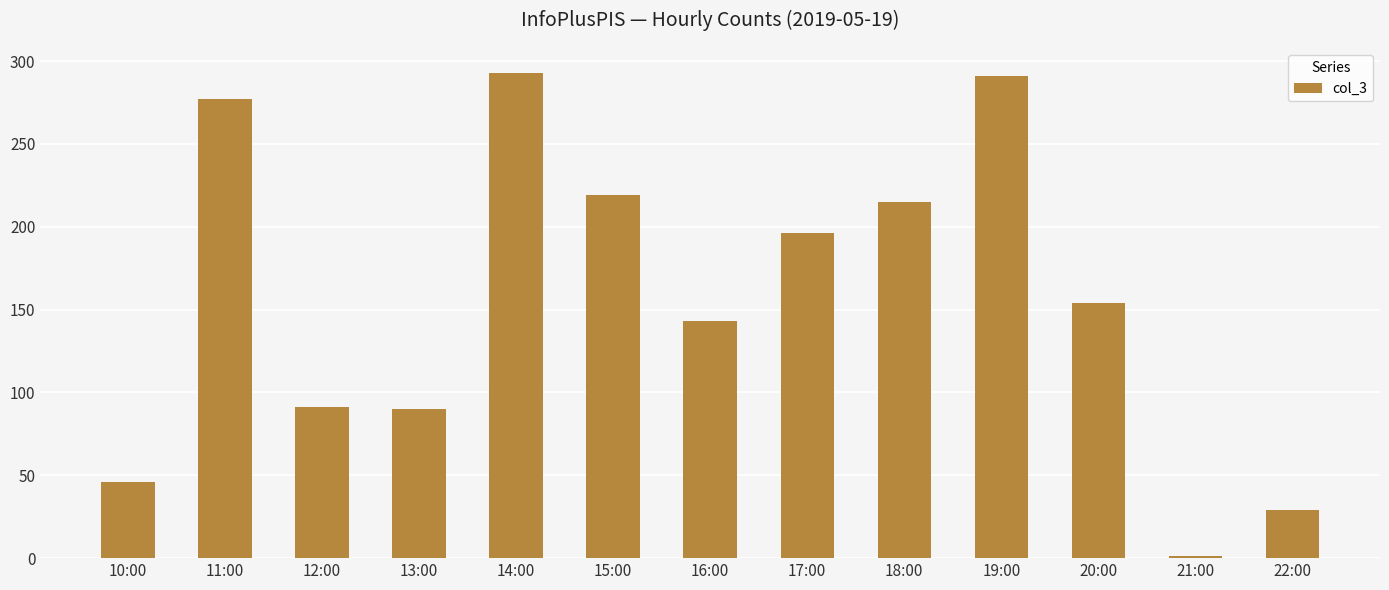

Count the number of categories in the chart.

13